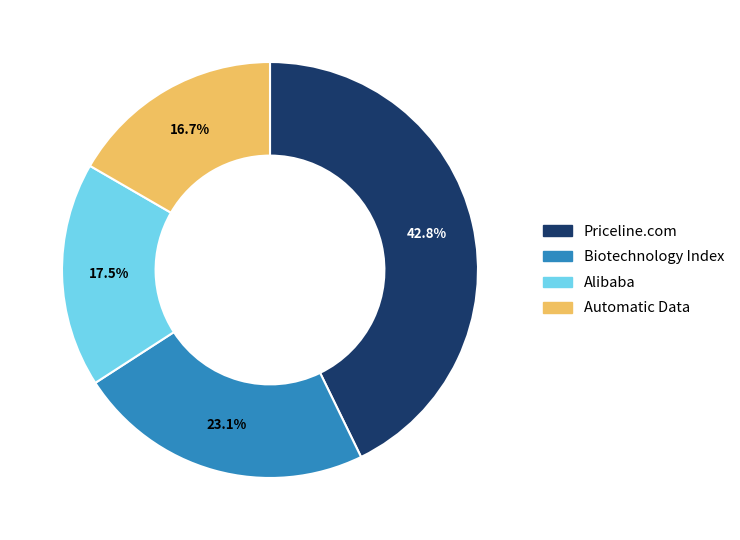

What is the ratio of the value at Alibaba to the value at Priceline.com?

0.4